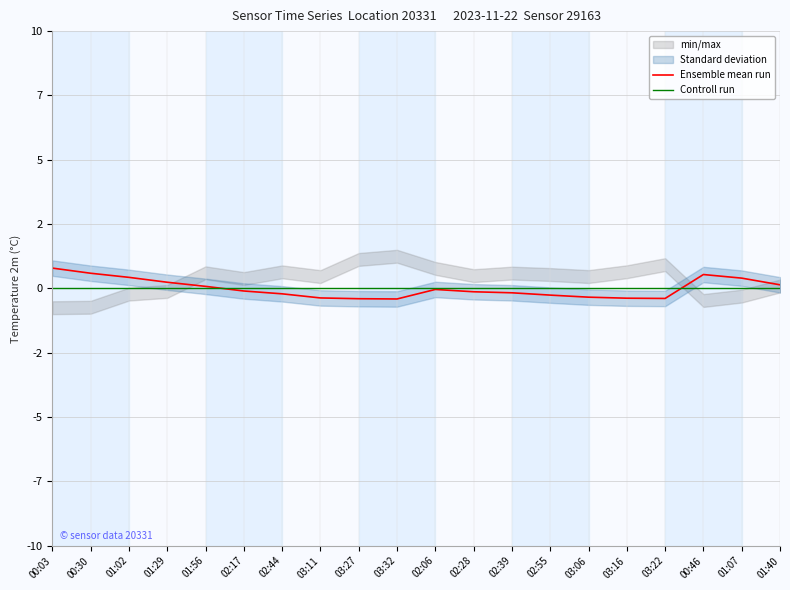

Where does the Ensemble mean run series first go above 0?

00:03